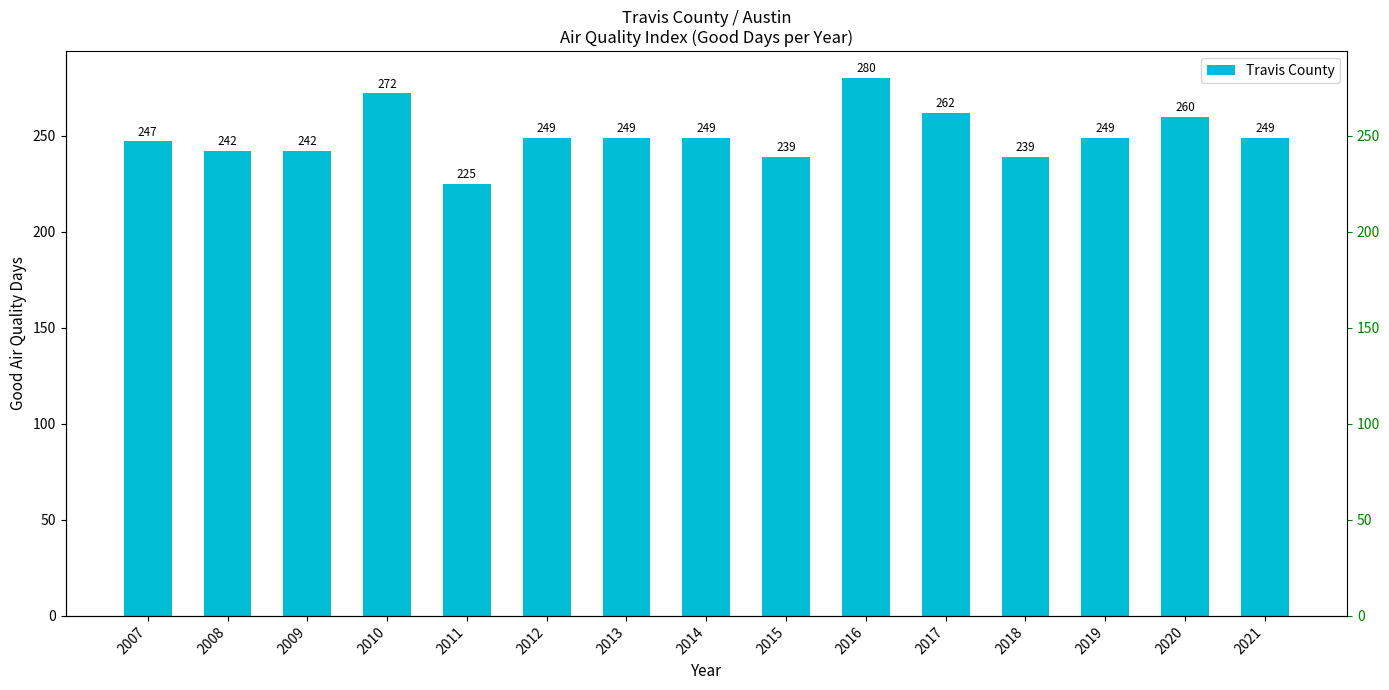

Reading left to right, extract all data points from this chart.

2007=247	2008=242	2009=242	2010=272	2011=225	2012=249	2013=249	2014=249	2015=239	2016=280	2017=262	2018=239	2019=249	2020=260	2021=249